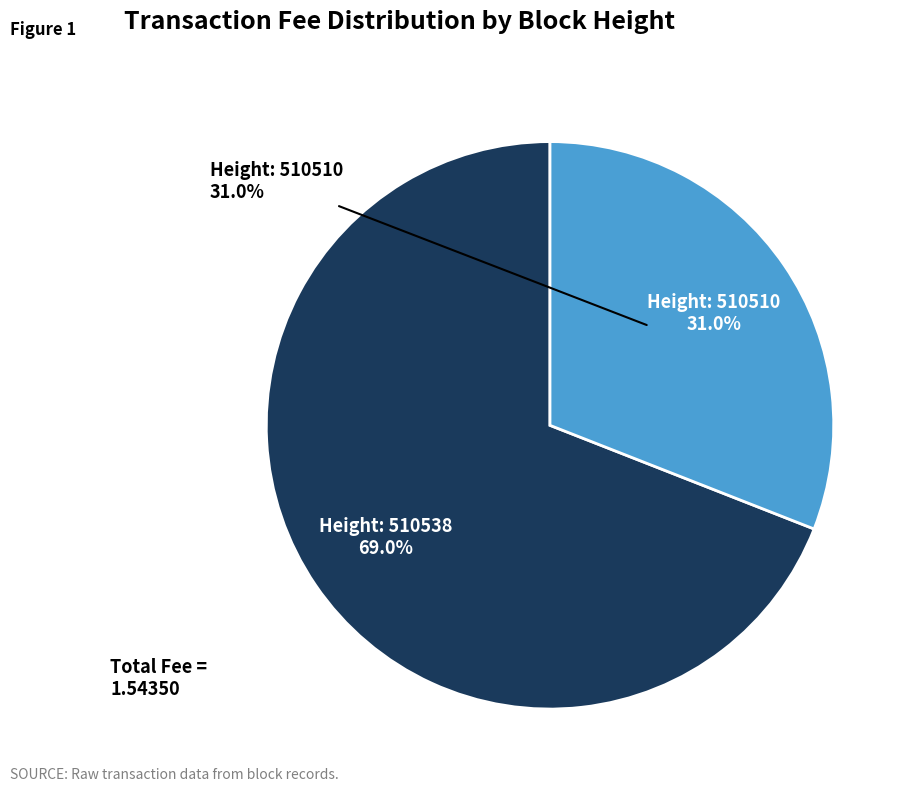

Is 510538 the majority of the pie?

Yes